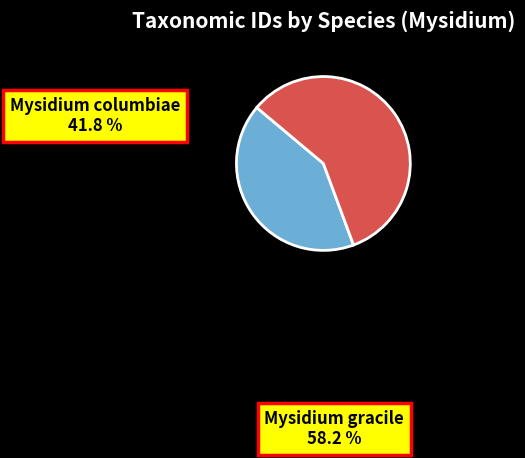

What is the largest slice in the pie chart?

Mysidium gracile